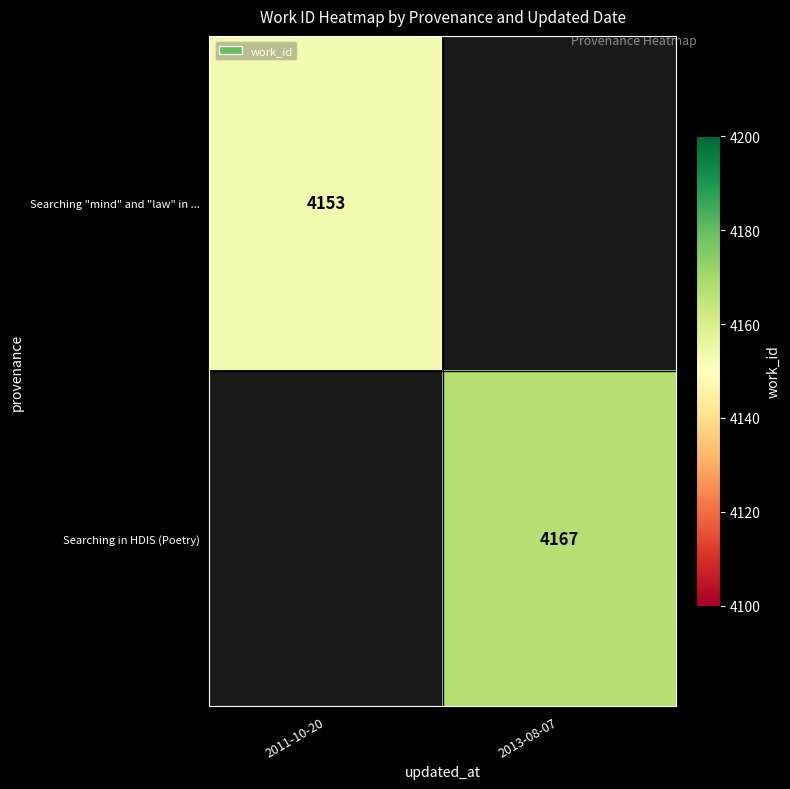

The Searching in HDIS (Poetry) series shows 4167 at 2013-08-07. True or false?

True